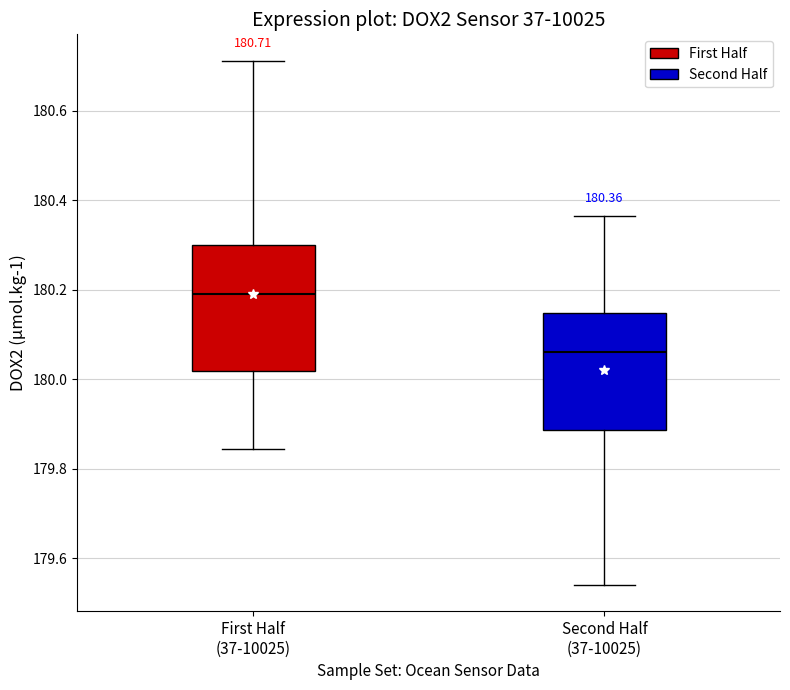

Comparing the boxes themselves (not the whiskers), which one is the tallest?

First Half (37-10025)